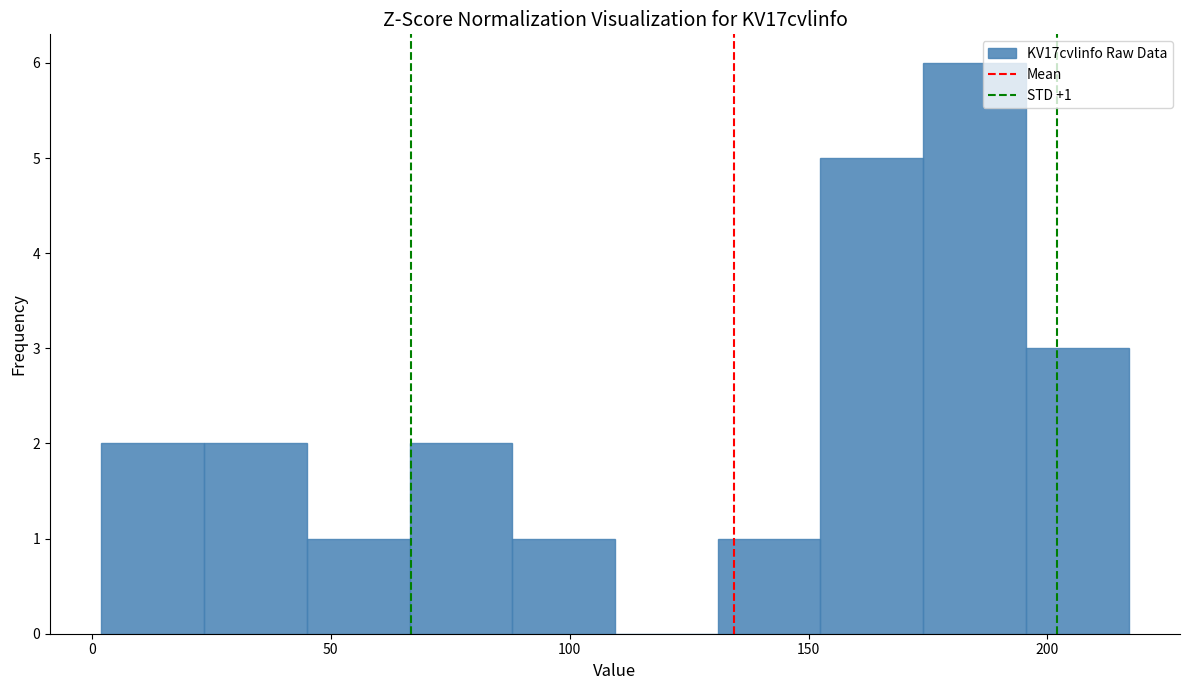

Which range on the x-axis has the tallest bar?

174.0 to 195.5